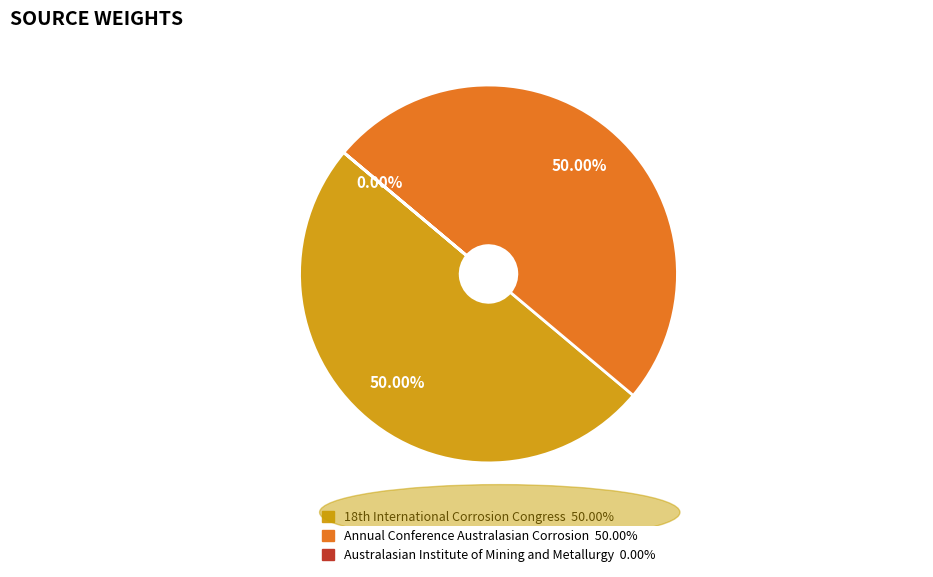

How much of the chart is everything except Australasian Institute of Mining and Metallurgy?

100.0%